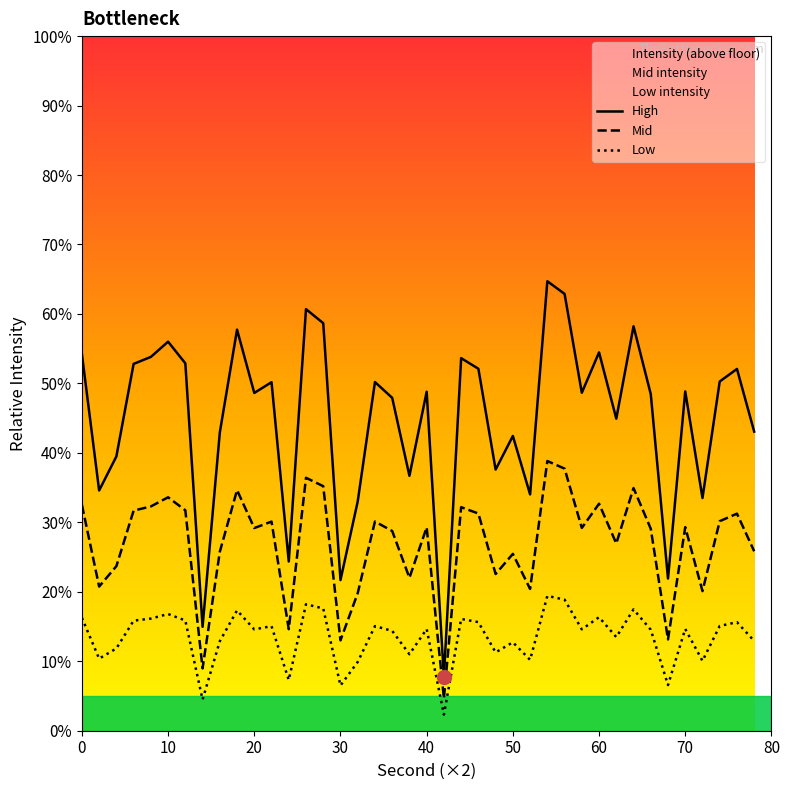

What is the difference between the second values at 28 and 4?

24